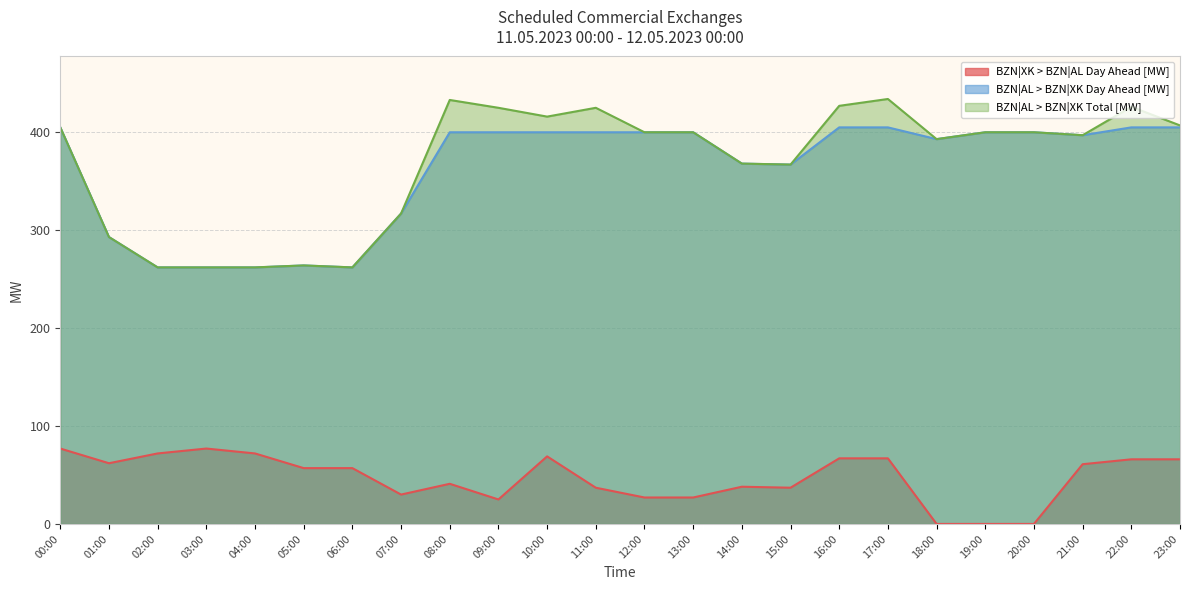

At which category is the sum across all series the highest?

17:00